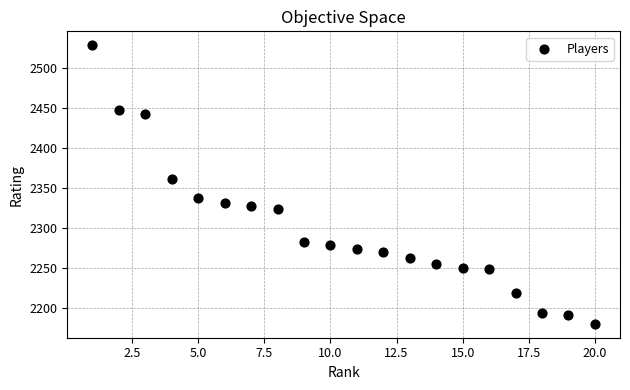

What Y value in the scatter plot is closest to 2354?

2361